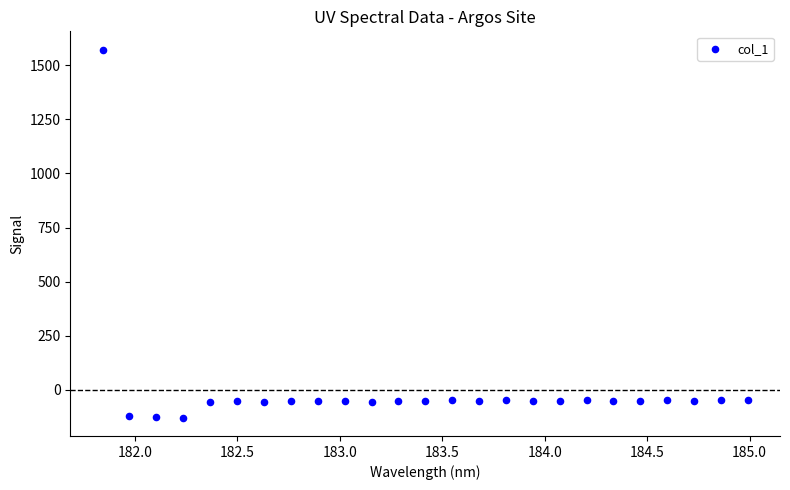

What is the range of Y values (max minus min)?

1700.1